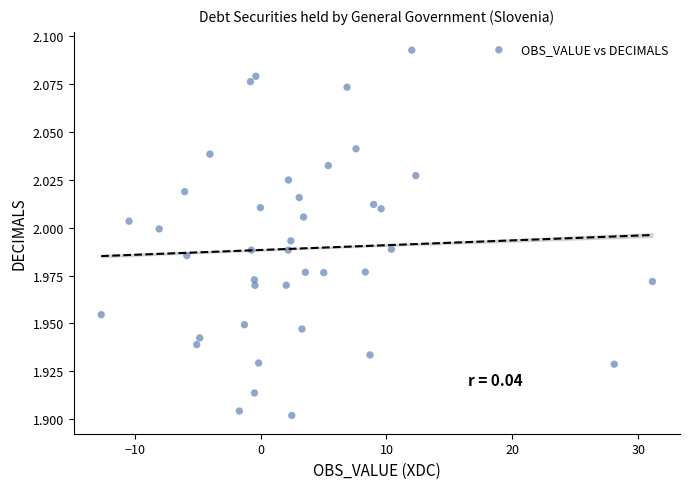

What is the range of X values (max minus min)?

43.8